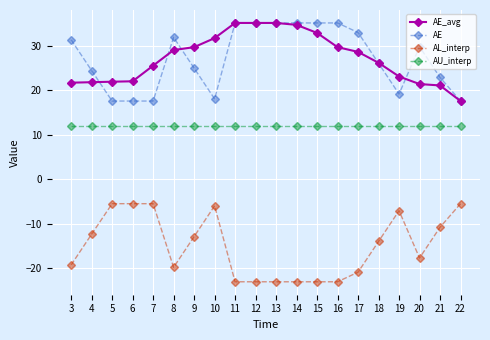

Rank the series at 3 from highest to lowest value.

AE, AE_avg, AU_interp, AL_interp